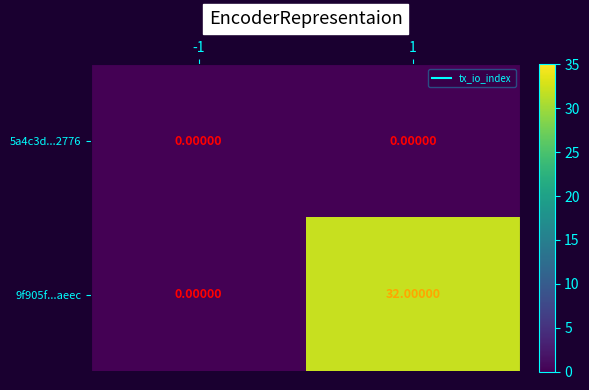

Count the number of data series in this chart.

2